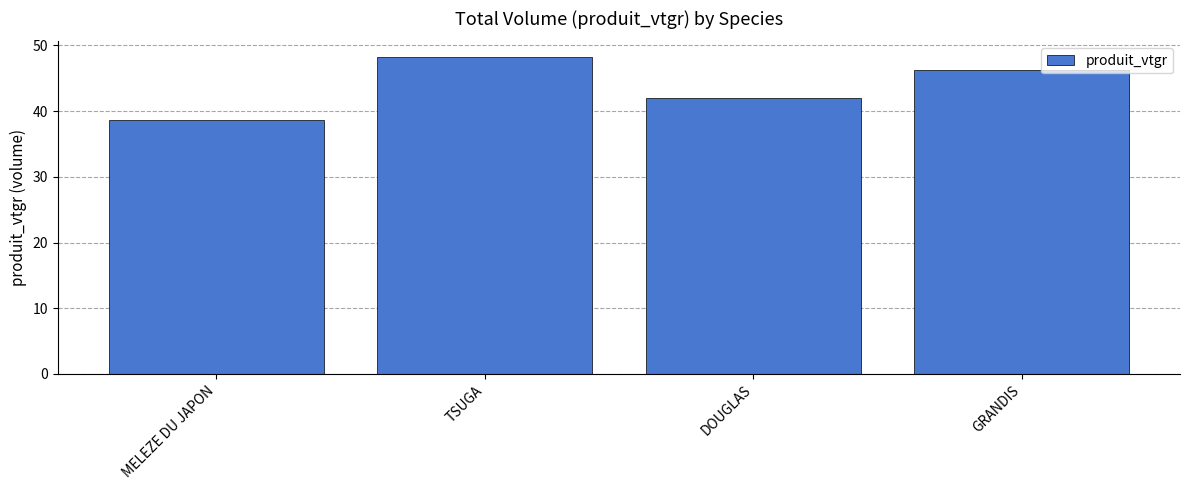

Which has a higher value, GRANDIS or DOUGLAS?

GRANDIS